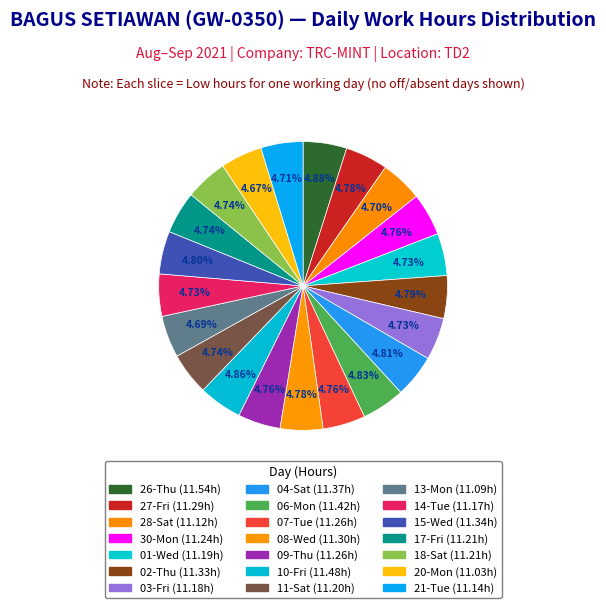

Which slice is the largest?

26-Thu